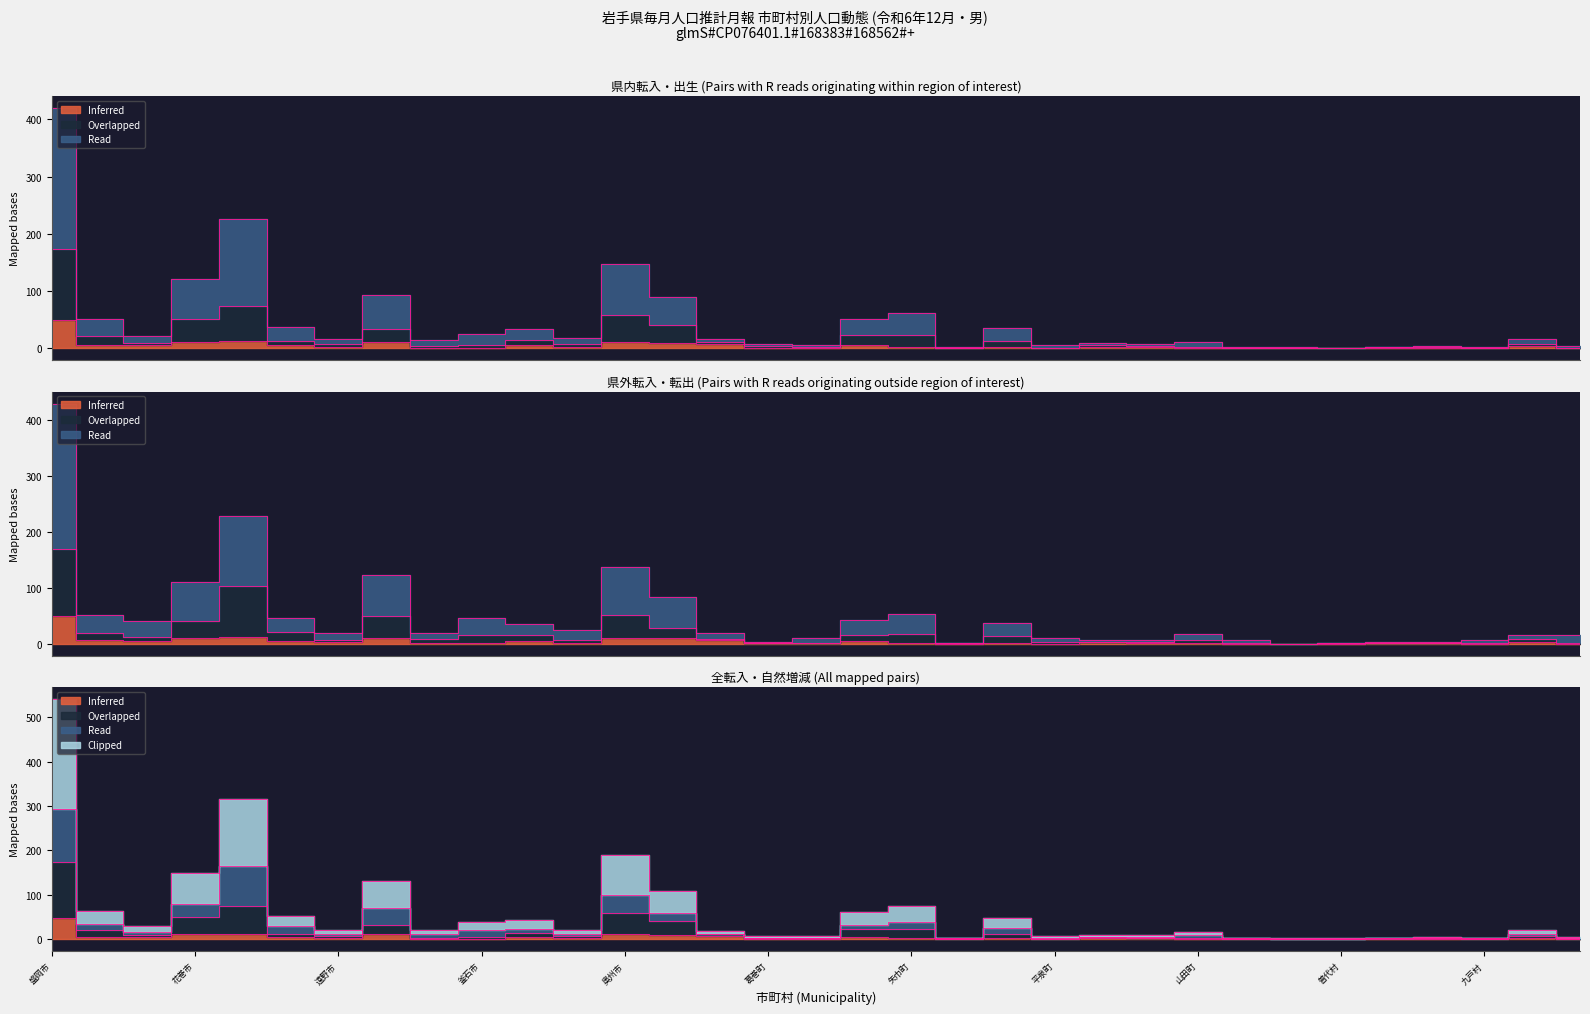

Reading left to right, what are all the values shown in this chart?

県内転入者数: 盛岡市=173	宮古市=22	大船渡市=9	花巻市=51	北上市=74	久慈市=13	遠野市=8	一関市=33	陸前高田市=4	釜石市=6	二戸市=14	八幡平市=8	奥州市=59	滝沢市=41	雫石町=11	葛巻町=4	岩手町=3	紫波町=23	矢巾町=24	西和賀町=1	金ケ崎町=13	平泉町=1	住田町=6	大槌町=4	山田町=3	岩泉町=1	田野畑村=1	普代村=0	軽米町=2	野田村=2	九戸村=0	洋野町=8	一戸町=1
県外転入者数: 盛岡市=170	宮古市=19	大船渡市=13	花巻市=40	北上市=104	久慈市=21	遠野市=7	一関市=49	陸前高田市=8	釜石市=15	二戸市=15	八幡平市=6	奥州市=52	滝沢市=28	雫石町=9	葛巻町=1	岩手町=2	紫波町=15	矢巾町=17	西和賀町=1	金ケ崎町=14	平泉町=3	住田町=3	大槌町=4	山田町=7	岩泉町=1	田野畑村=0	普代村=1	軽米町=1	野田村=2	九戸村=2	洋野町=8	一戸町=2
出生者数: 盛岡市=49	宮古市=6	大船渡市=5	花巻市=11	北上市=13	久慈市=5	遠野市=3	一関市=11	陸前高田市=1	釜石市=1	二戸市=5	八幡平市=2	奥州市=11	滝沢市=10	雫石町=7	葛巻町=1	岩手町=1	紫波町=5	矢巾町=2	西和賀町=0	金ケ崎町=2	平泉町=0	住田町=3	大槌町=2	山田町=1	岩泉町=0	田野畑村=0	普代村=0	軽米町=1	野田村=1	九戸村=0	洋野町=4	一戸町=0
転入計: 盛岡市=541	宮古市=64	大船渡市=29	花巻市=150	北上市=317	久慈市=53	遠野市=21	一関市=132	陸前高田市=21	釜石市=39	二戸市=43	八幡平市=22	奥州市=189	滝沢市=108	雫石町=19	葛巻町=7	岩手町=7	紫波町=61	矢巾町=76	西和賀町=4	金ケ崎町=48	平泉町=8	住田町=9	大槌町=10	山田町=17	岩泉町=4	田野畑村=2	普代村=2	軽米町=3	野田村=5	九戸村=4	洋野町=20	一戸町=6
転出計: 盛岡市=429	宮古市=51	大船渡市=41	花巻市=110	北上市=229	久慈市=46	遠野市=19	一関市=122	陸前高田市=19	釜石市=46	二戸市=36	八幡平市=25	奥州市=138	滝沢市=83	雫石町=19	葛巻町=4	岩手町=11	紫波町=43	矢巾町=53	西和賀町=2	金ケ崎町=38	平泉町=10	住田町=7	大槌町=6	山田町=17	岩泉町=7	田野畑村=0	普代村=1	軽米町=3	野田村=3	九戸村=7	洋野町=15	一戸町=15